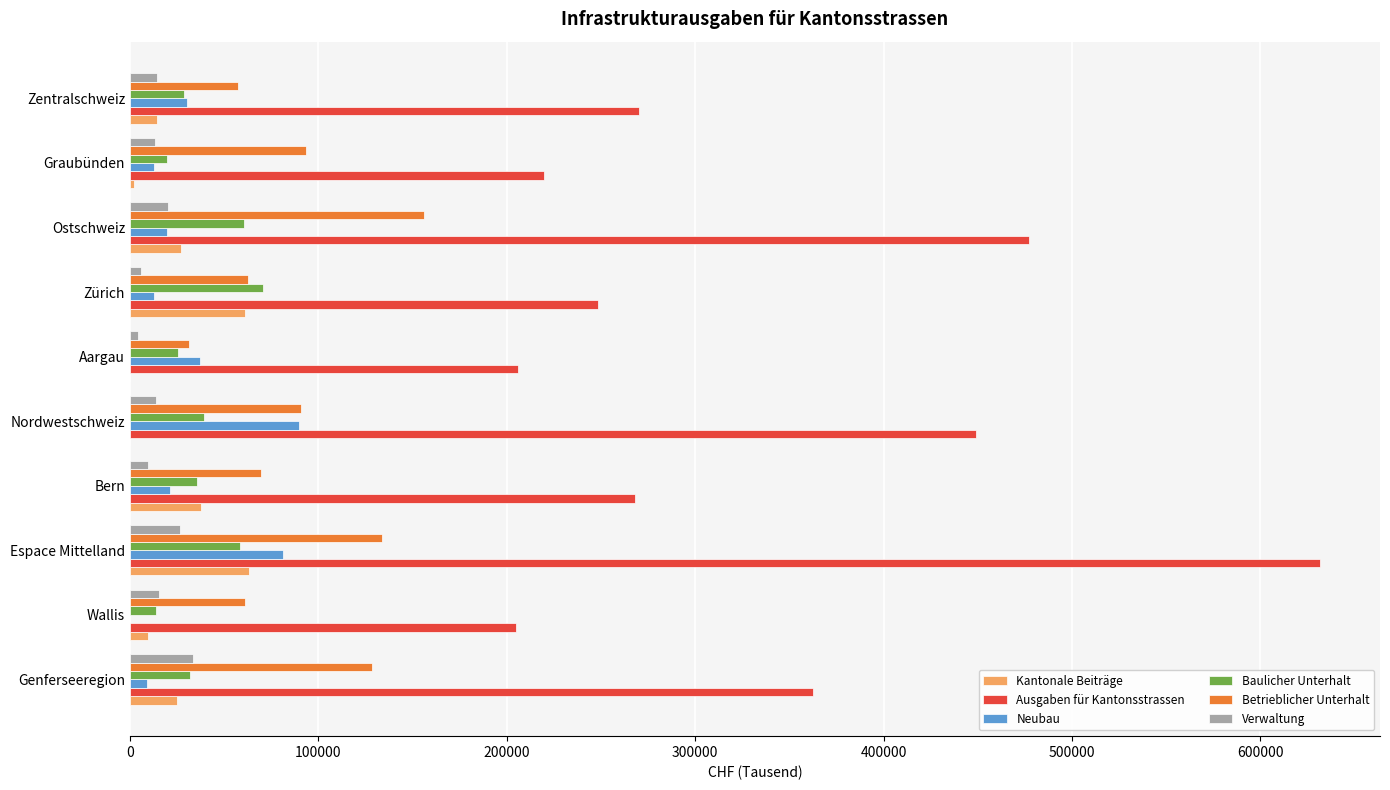

At which category is the sum across all series the highest?

Espace Mittelland